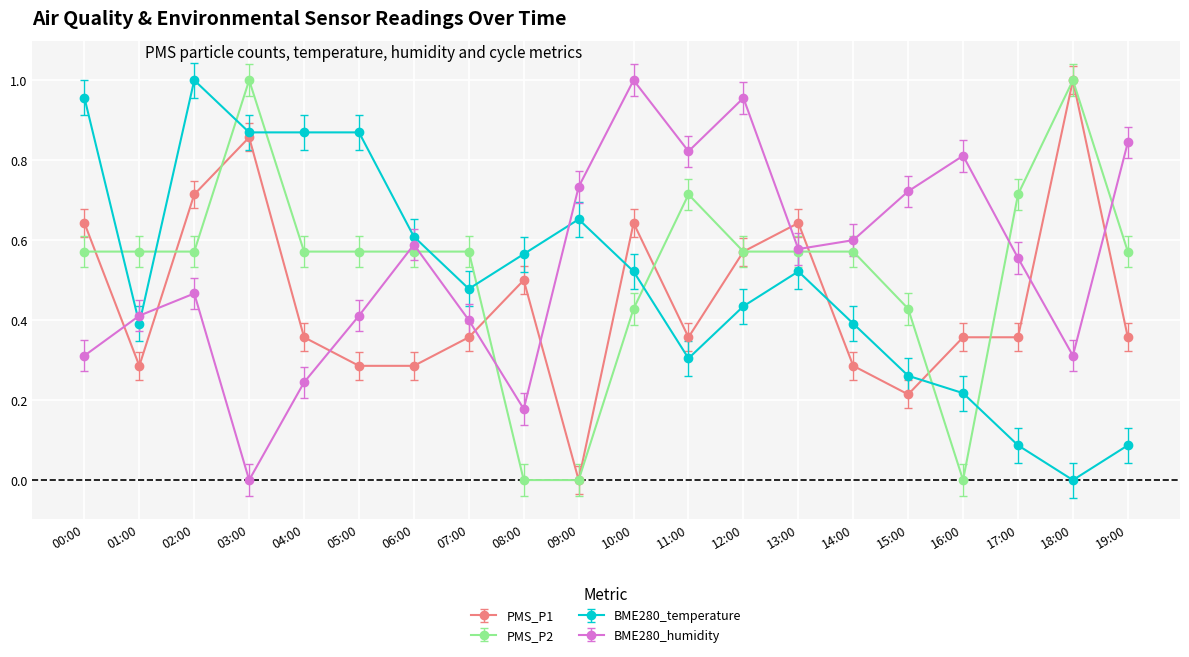

At 08:00, list the series in order from largest to smallest.

BME280_temperature, PMS_P1, BME280_humidity, PMS_P2